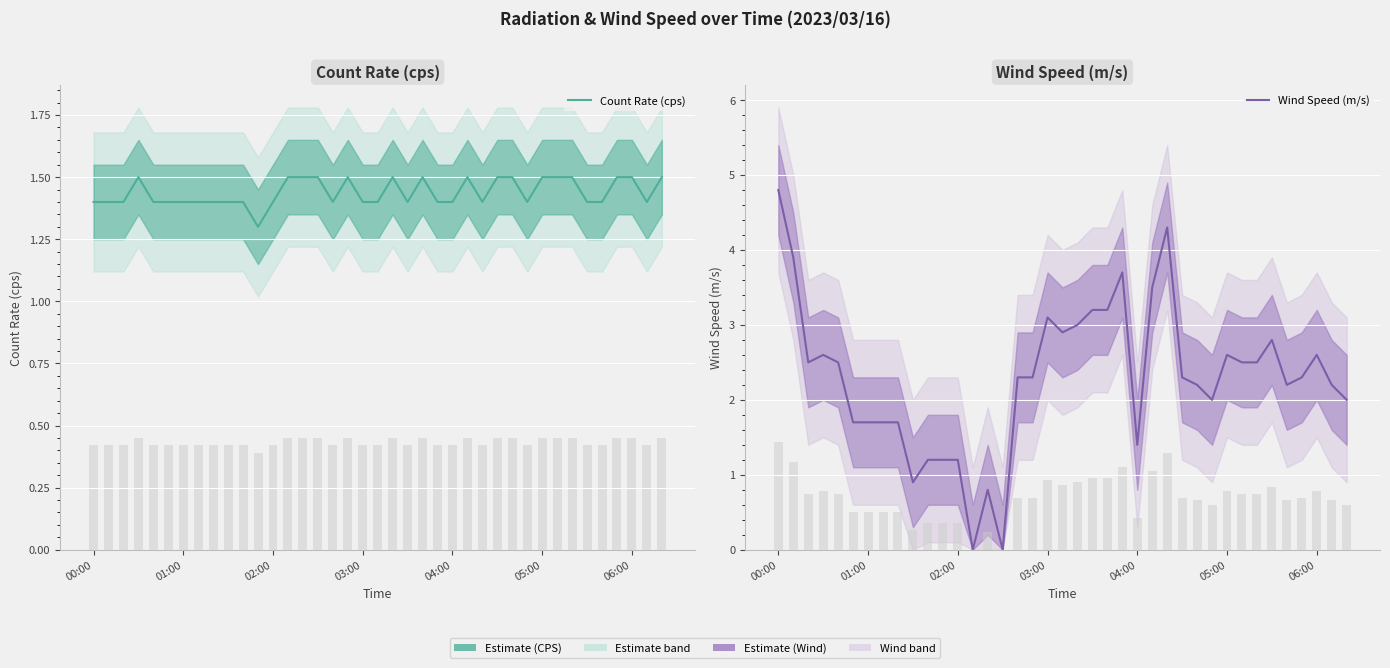

What is the difference between the highest and lowest values at 25?

2.0